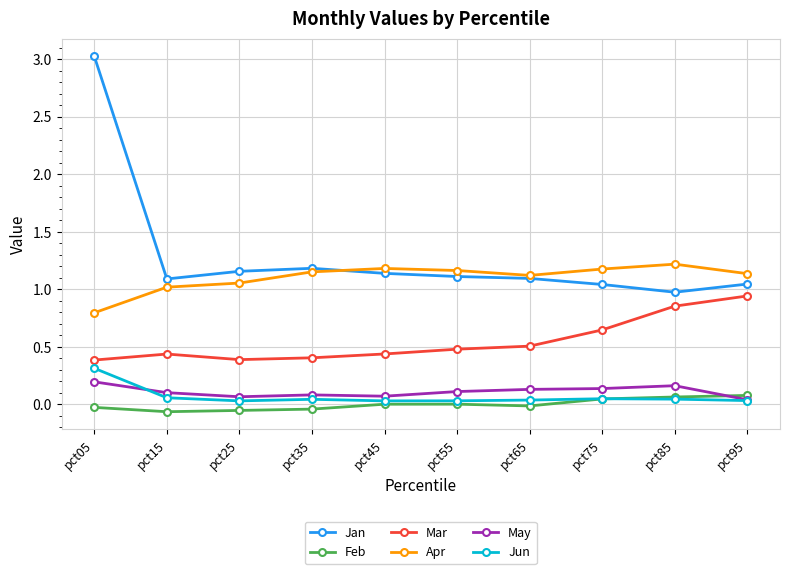

At pct15, list the series in order from smallest to largest.

Feb, Jun, May, Mar, Apr, Jan